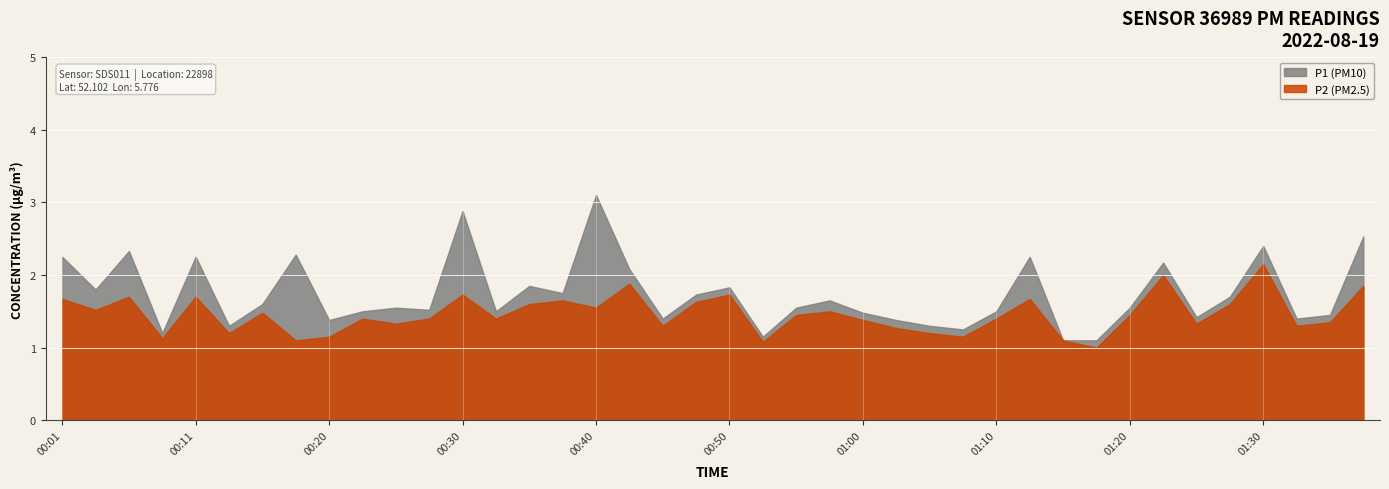

Between 01:00 and 01:25, which series saw the biggest shift?

P1